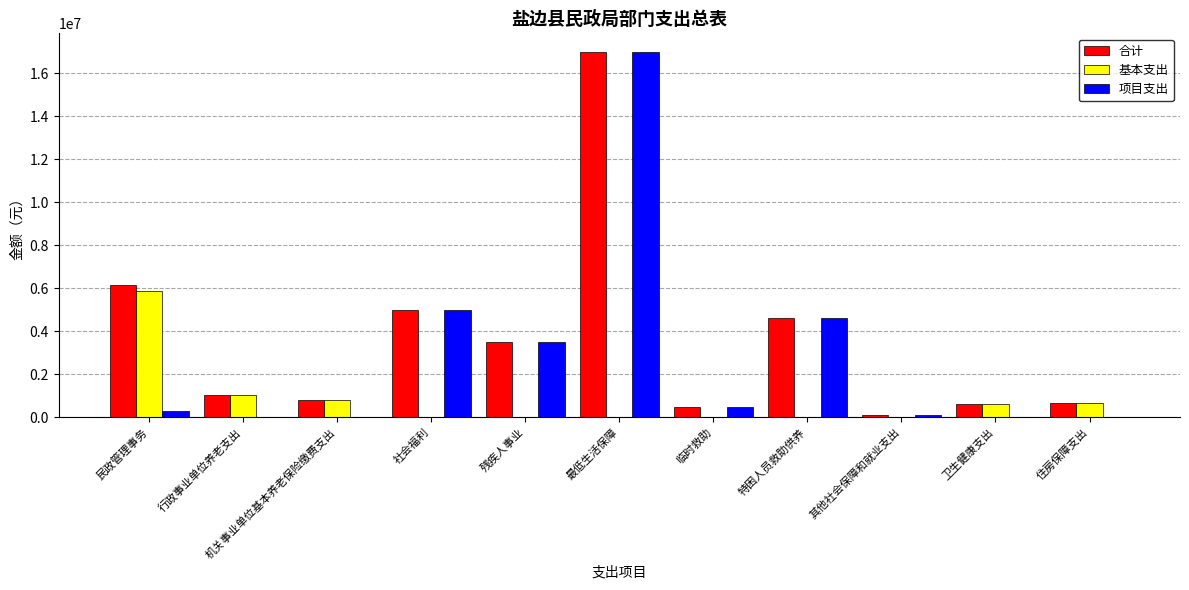

What is the average value of the 基本支出 series?

816312.4